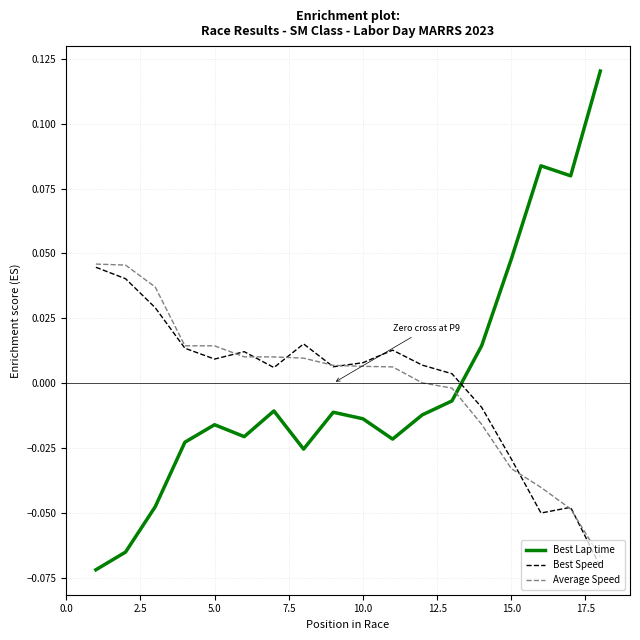

Which series has the widest spread of values?

Best Lap time